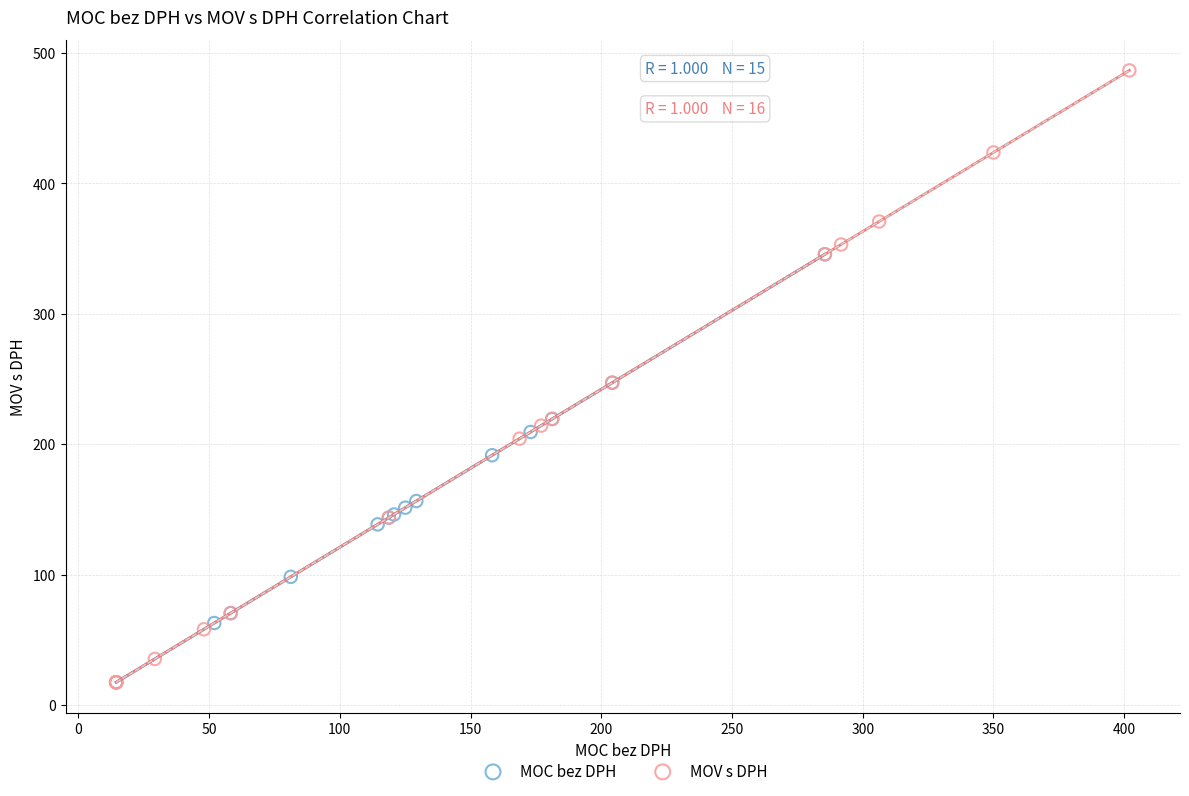

Which series has the widest spread of Y values?

MOV s DPH